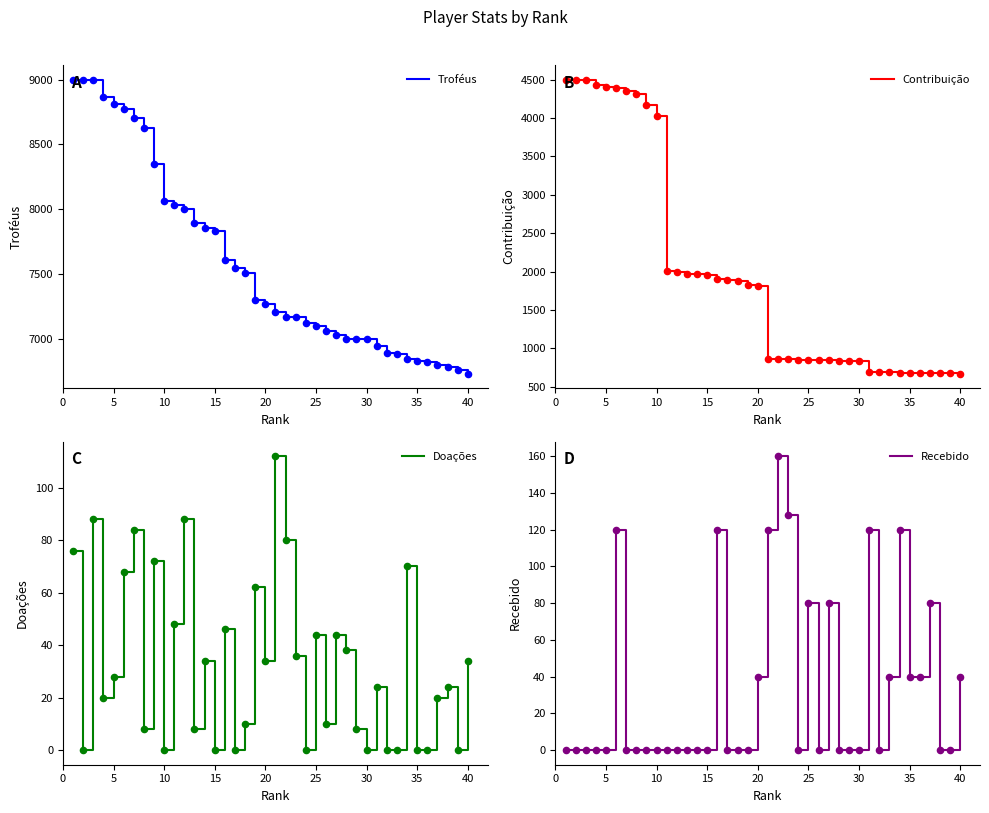

Which series has the largest total across all categories?

Troféus